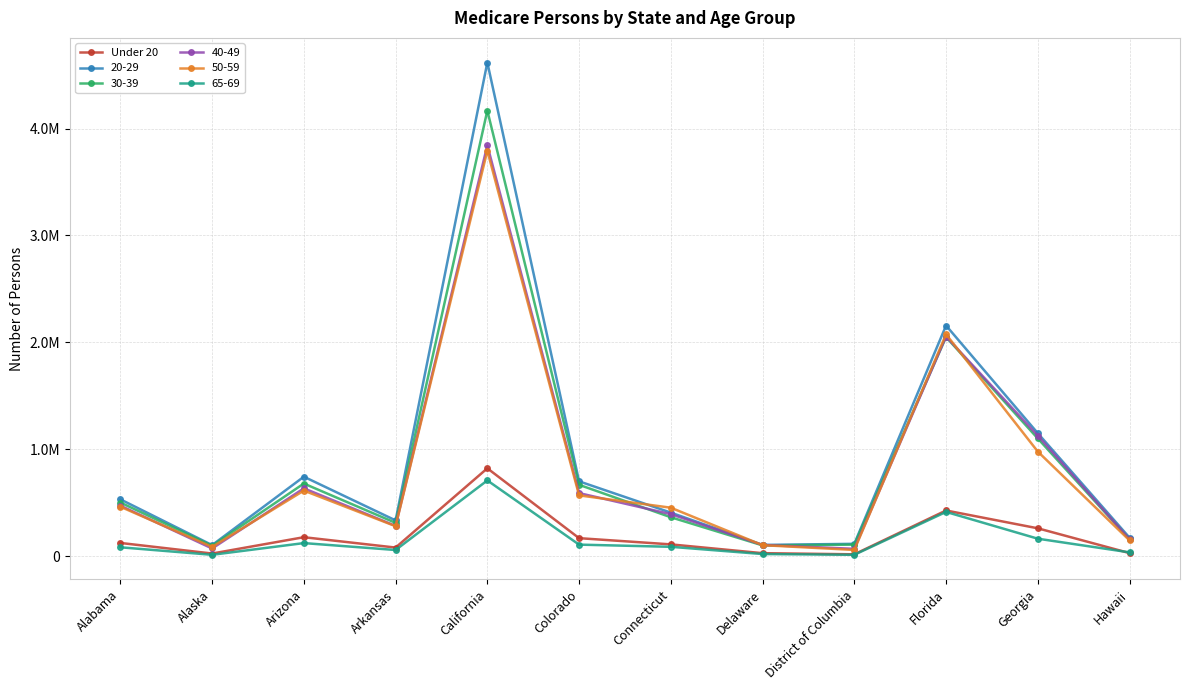

What are all the series names shown in the legend?

Under 20, 20-29, 30-39, 40-49, 50-59, 65-69